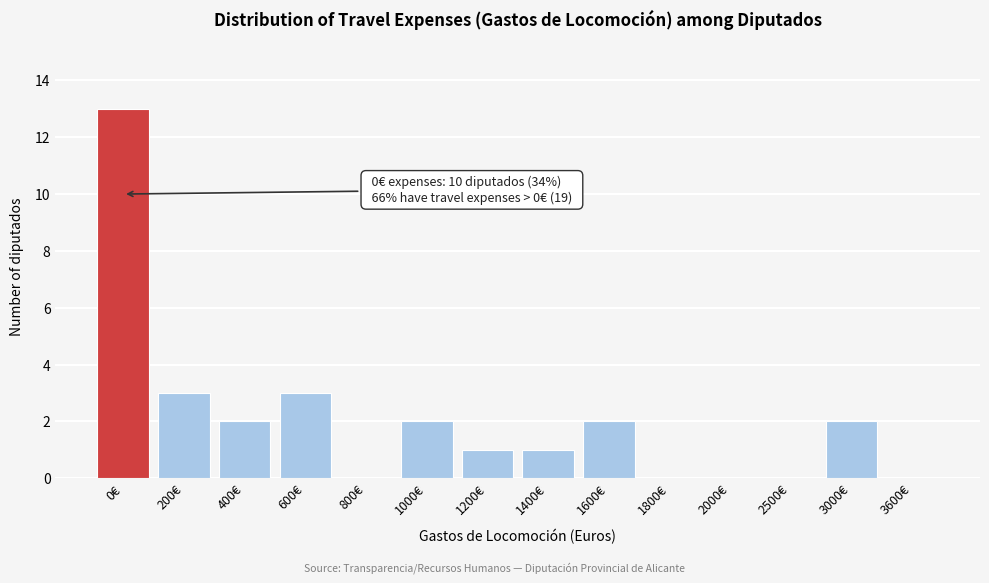

Reading left to right, transcribe all the data shown in this chart.

0€=13	200€=3	400€=2	600€=3	800€=0	1000€=2	1200€=1	1400€=1	1600€=2	1800€=0	2000€=0	2500€=0	3000€=2	3600€=0